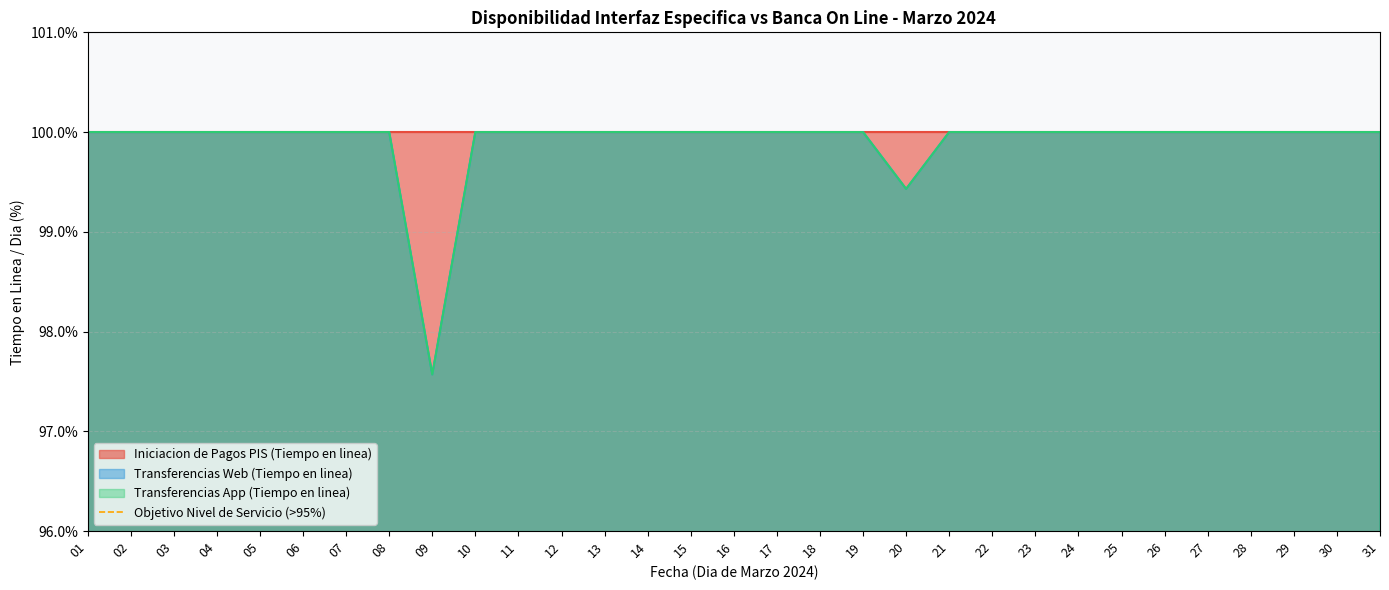

True or false: Transferencias Web (Tiempo en linea) and Transferencias App (Tiempo en linea) intersect in this chart.

False